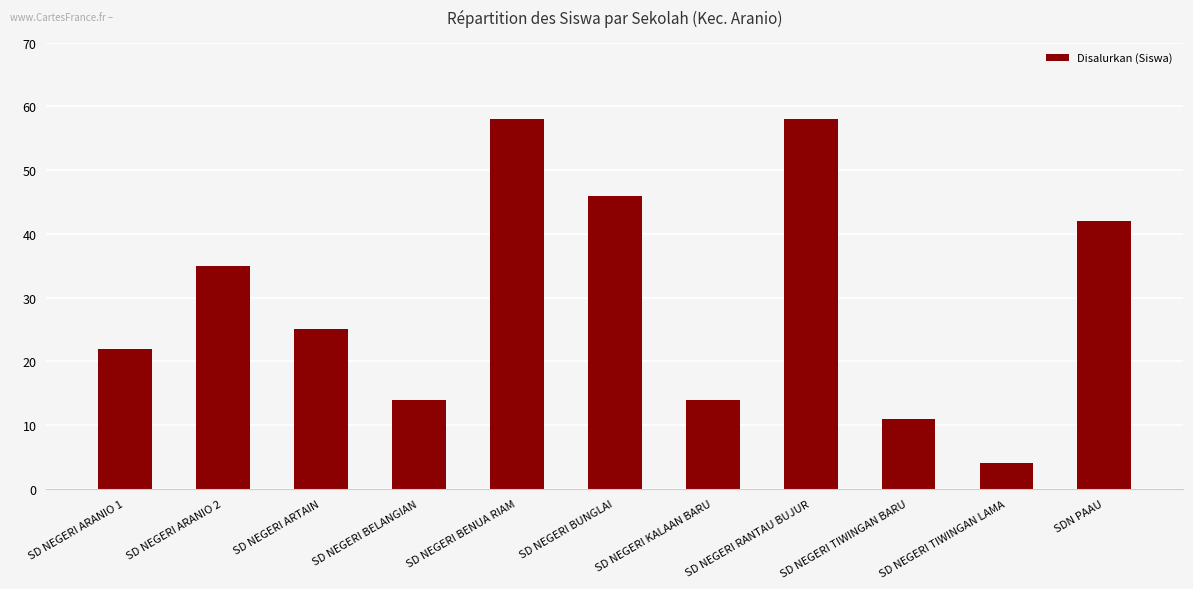

The value at SDN PAAU is 42. True or false?

True